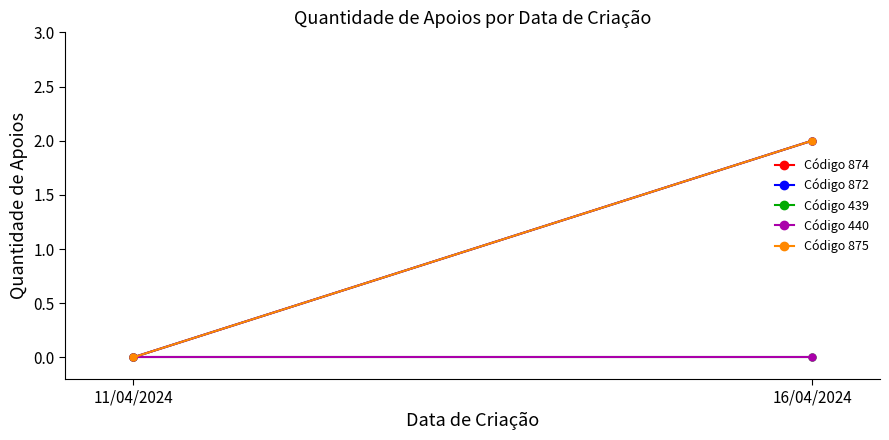

Rank the categories by Código 875 value from lowest to highest.

11/04/2024, 16/04/2024